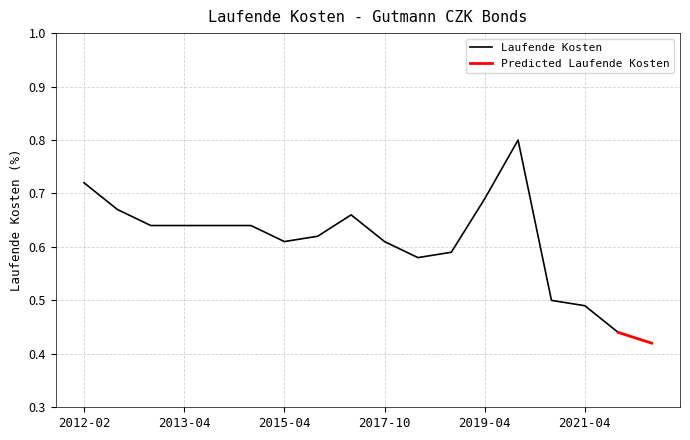

Does the chart have visible grid lines?

Yes